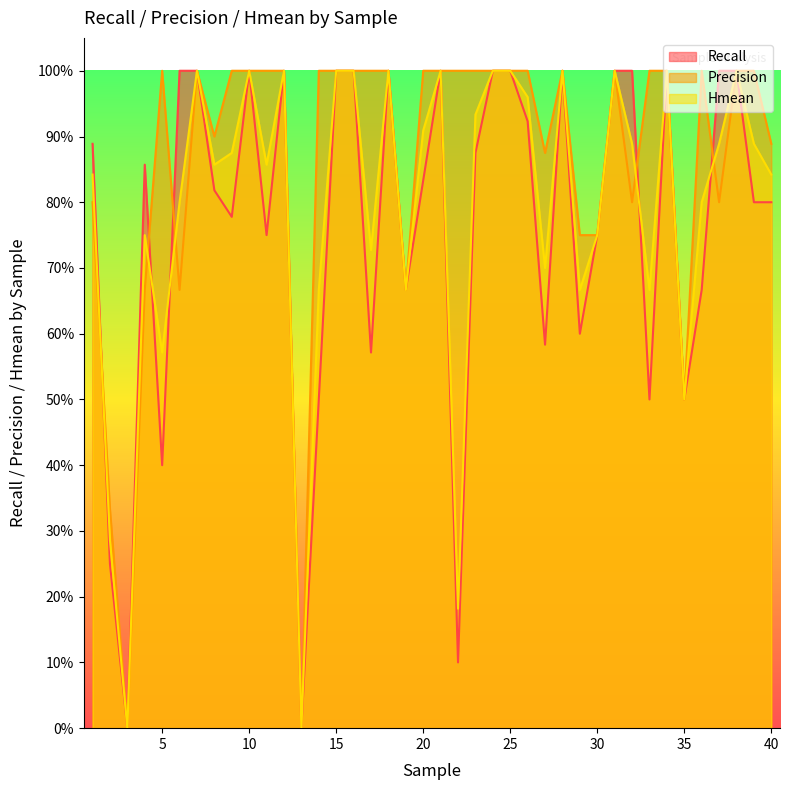

Is the value of Recall at 35 greater than the value of Precision at 8?

No